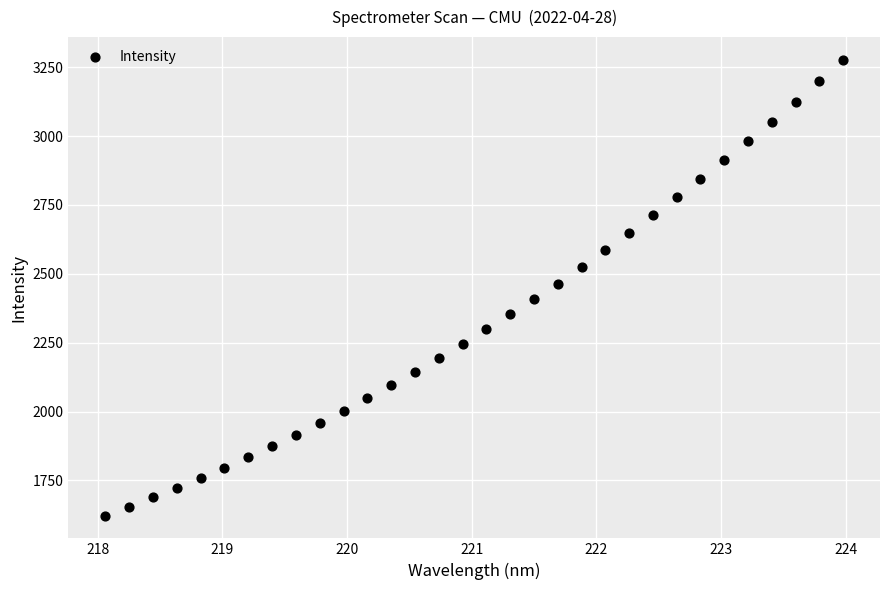

What is the range of X values (max minus min)?

5.9